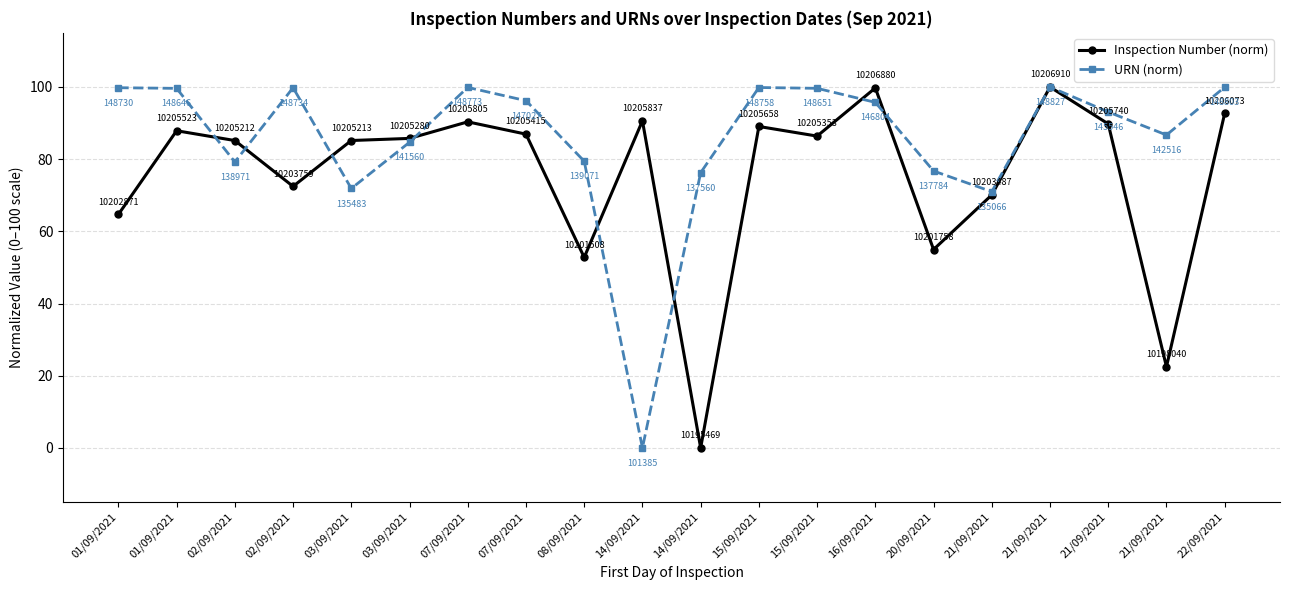

Which series has the largest total across all categories?

URN (norm)